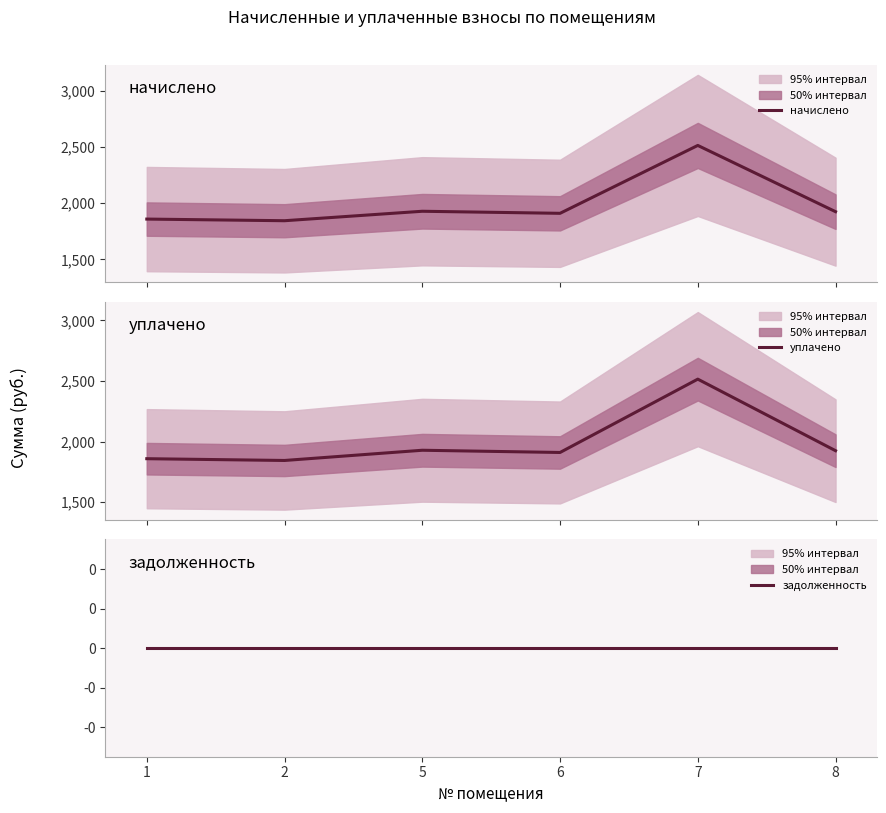

How many data points does each series have?

6